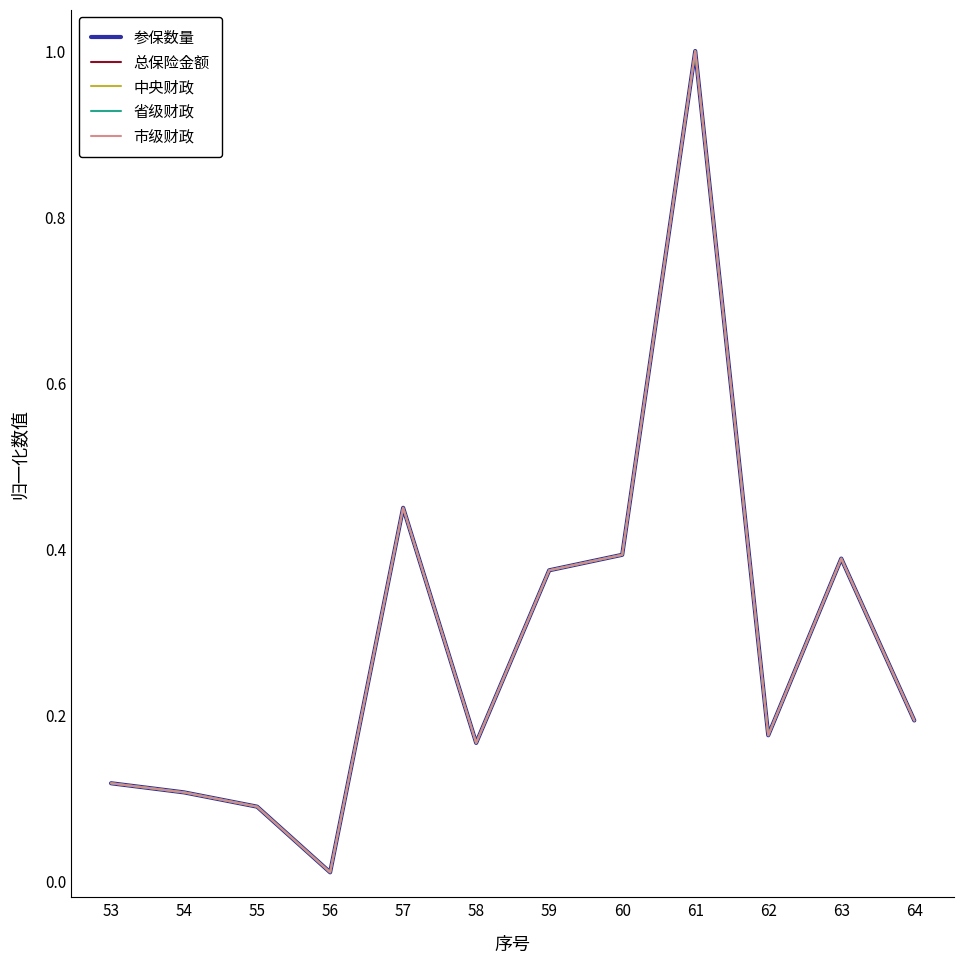

What is the sum of all 参保数量 values?

3.5